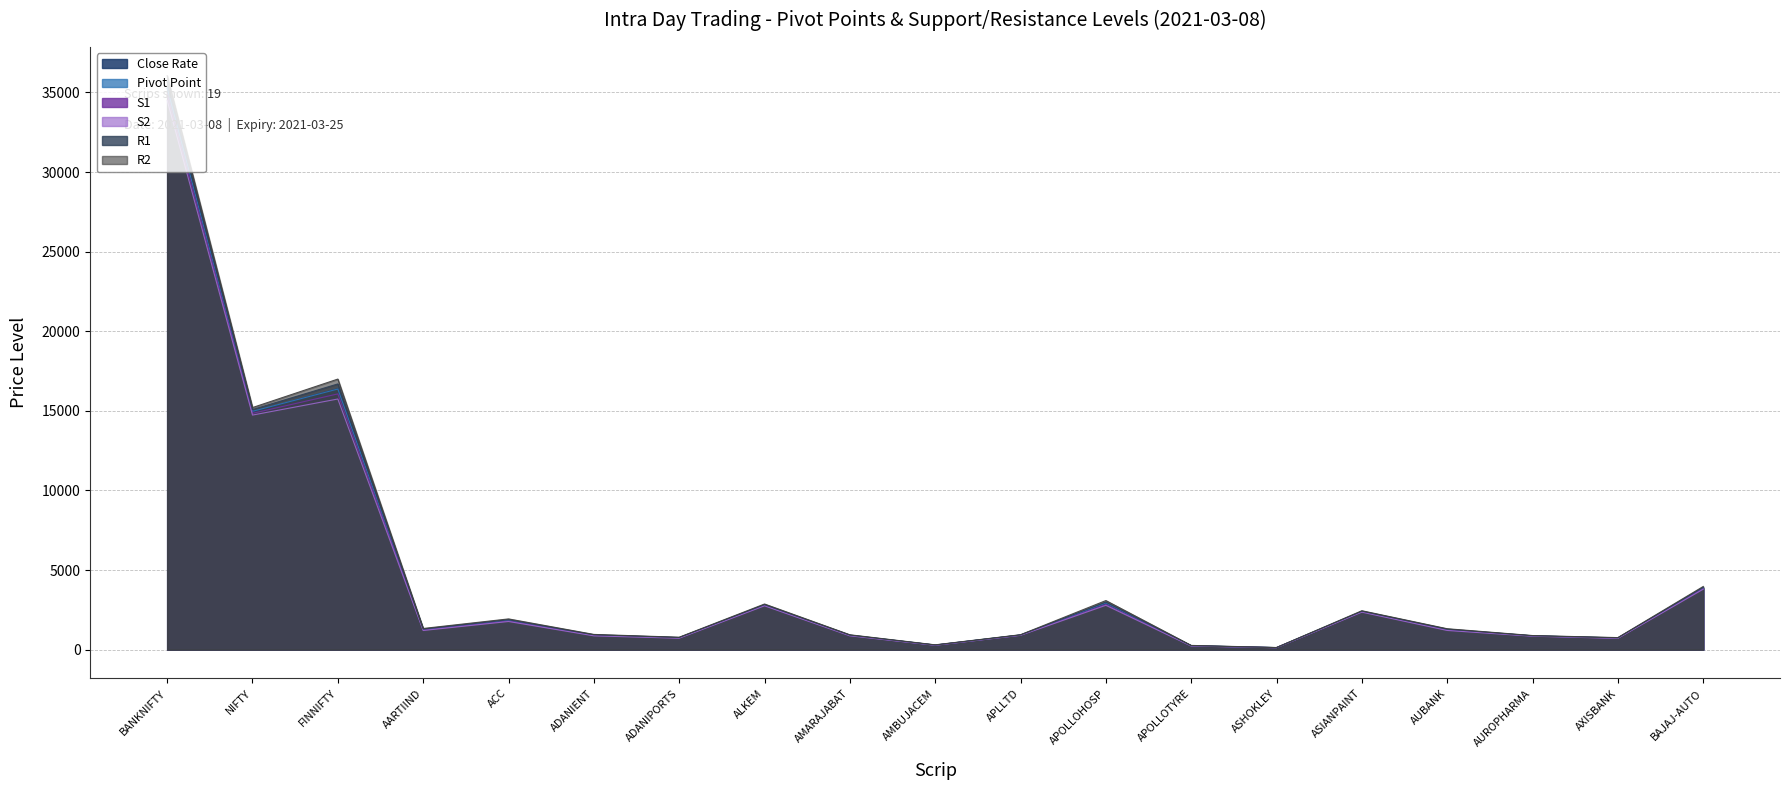

Reading right to left, what are all the values shown in this chart?

Close Rate: 3872.2	732.5	864.4	1264.0	2393.1	126.8	243.3	2893.4	916.6	285.1	896.7	2797.2	753.0	913.4	1831.6	1259.2	16386.7	14953.0	35287.9
Pivot Point: 3882.7	733.4	866.5	1261.0	2401.3	128.1	247.5	2935.6	920.0	288.7	903.1	2811.4	749.9	913.4	1851.0	1267.9	16370.1	14971.0	35278.6
S1: 3834.4	720.7	855.1	1235.2	2375.1	124.3	235.6	2839.8	908.9	279.7	883.5	2775.8	736.1	891.1	1800.6	1231.8	16065.4	14843.9	34897.2
S2: 3796.8	709.0	845.8	1206.5	2357.1	121.7	227.8	2786.2	901.2	274.2	870.4	2754.4	719.3	868.7	1769.6	1204.4	15744.2	14734.8	34506.5
R1: 3920.4	745.2	875.8	1289.7	2419.3	130.7	255.3	2989.3	927.7	294.2	916.3	2832.8	766.7	935.7	1882.0	1295.3	16691.3	15080.1	35669.3
R2: 3968.7	757.9	887.2	1315.4	2445.5	134.5	267.3	3085.1	938.8	303.2	935.9	2868.4	780.5	958.0	1932.4	1331.3	16996.0	15207.2	36050.7